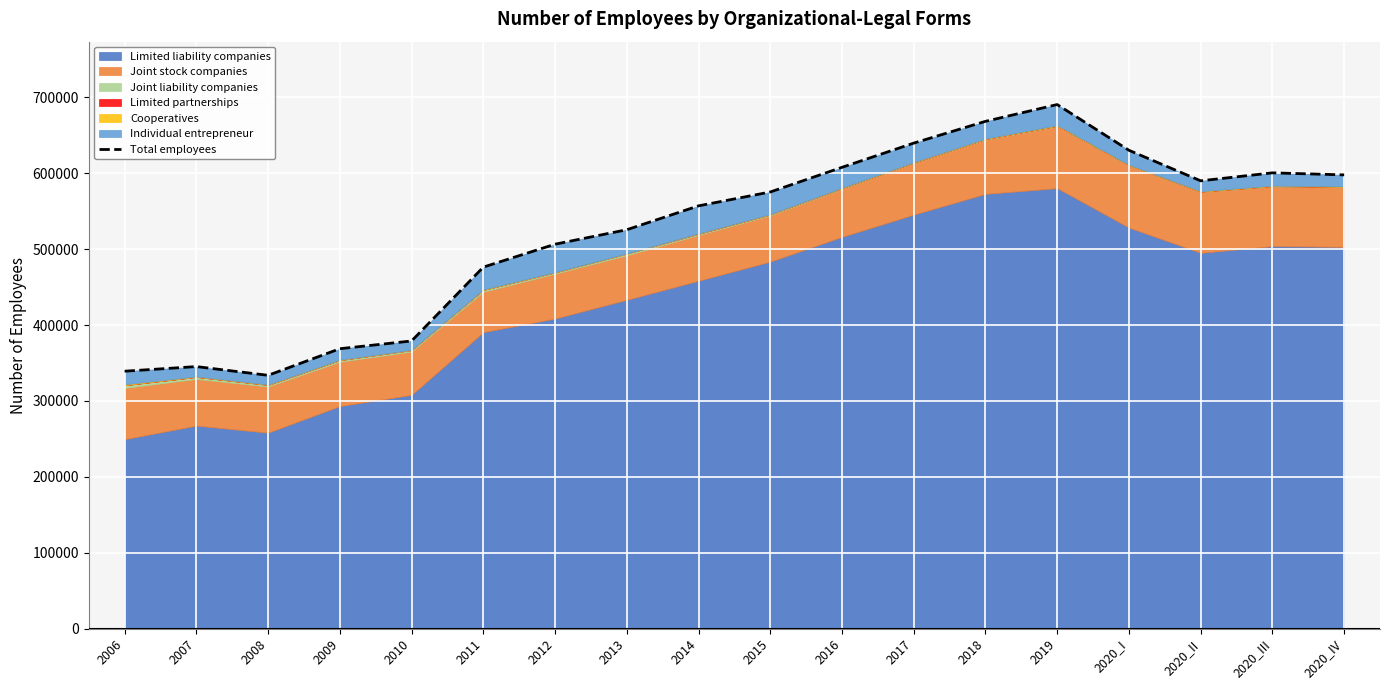

What is the label of the 13th point from the left?

2018